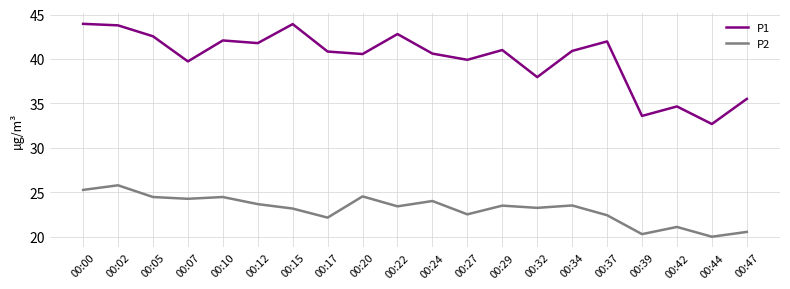

Is the value of P1 at 00:34 greater than the value of P2 at 00:34?

Yes